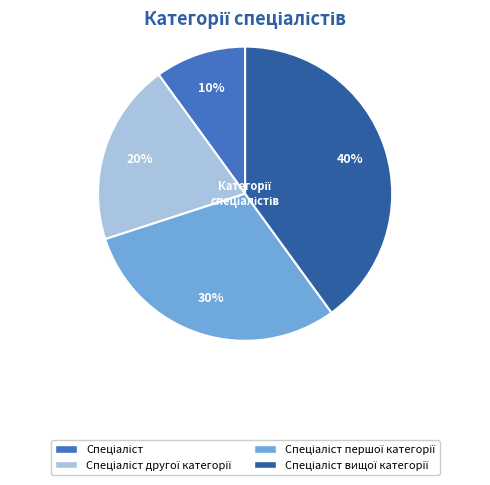

Is there any slice that represents more than half of the pie?

No